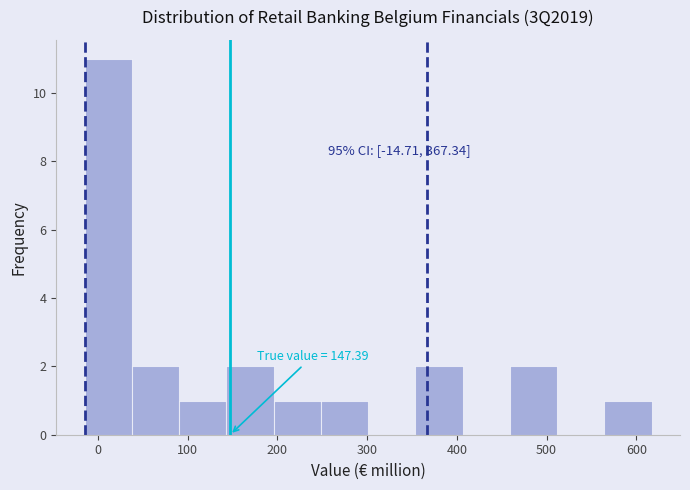

Which range on the x-axis has the tallest bar?

-10 to 40